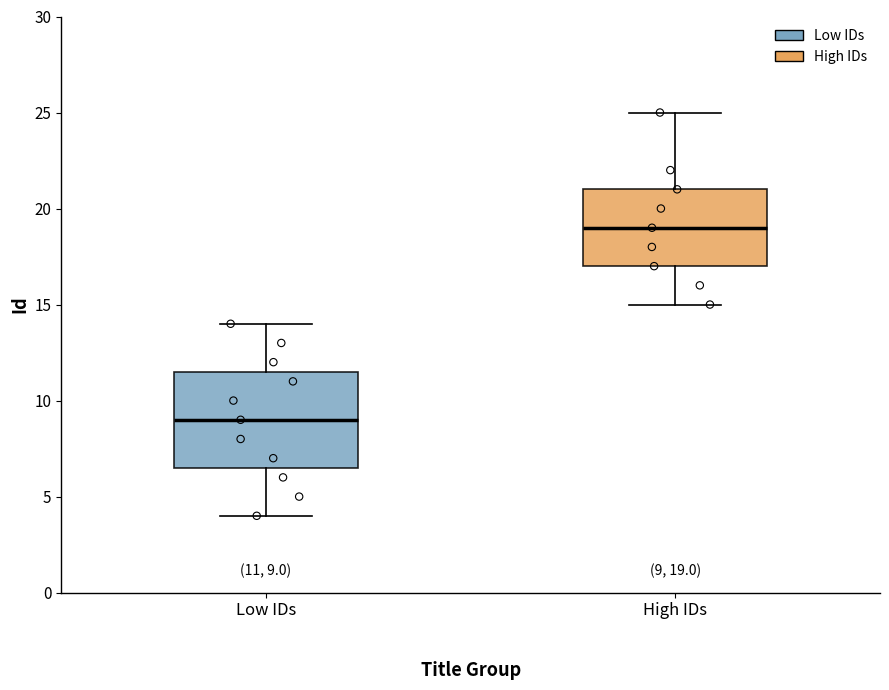

Which box is the tallest, from its lower edge to its upper edge?

Low IDs